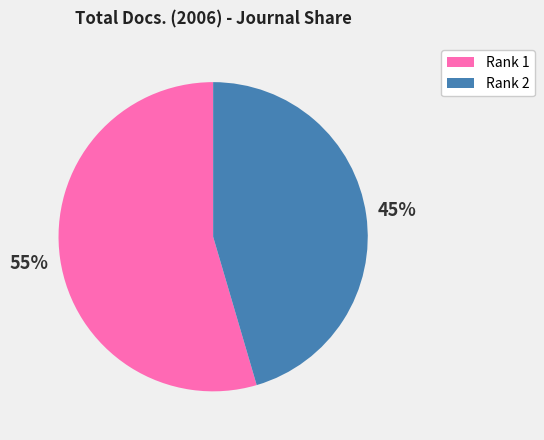

Count the number of slices in the pie.

2